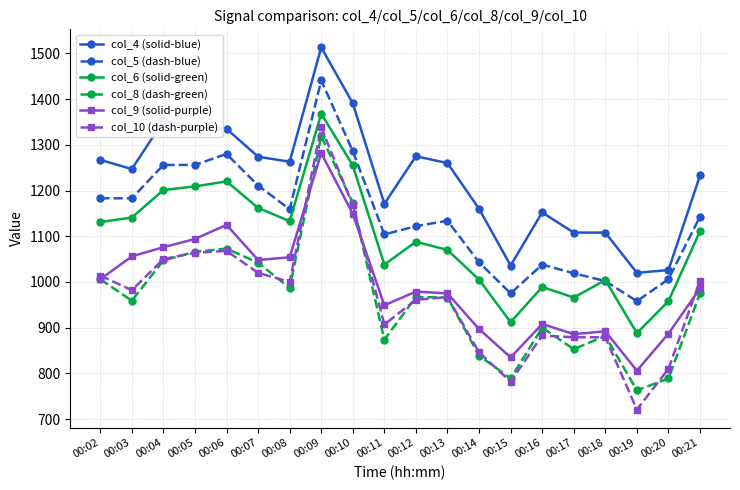

What is the difference between the maximum and second lowest values in the col_5 (dash-blue) series?

466